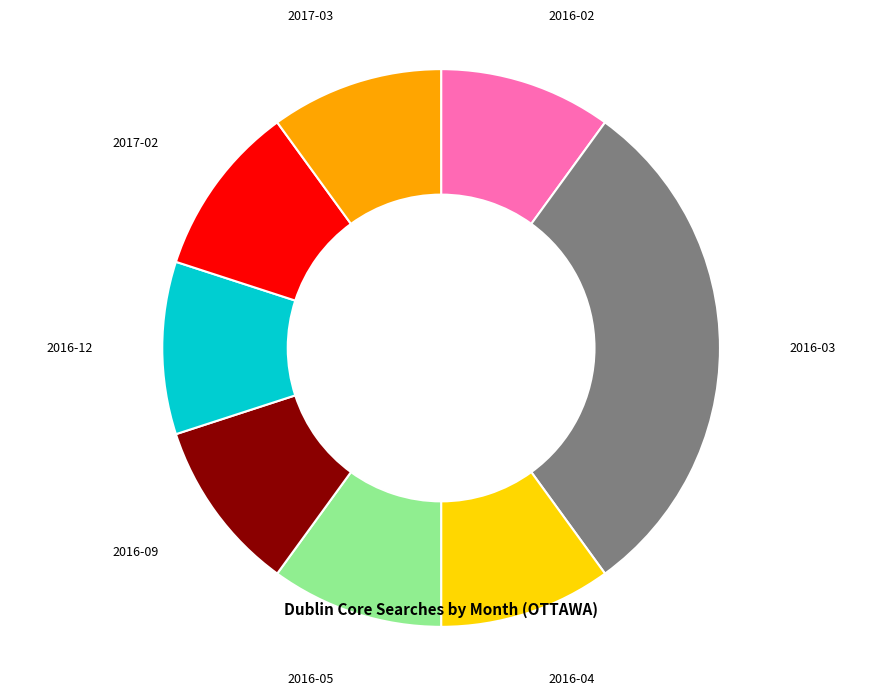

Which category has the biggest portion of the pie?

2016-03